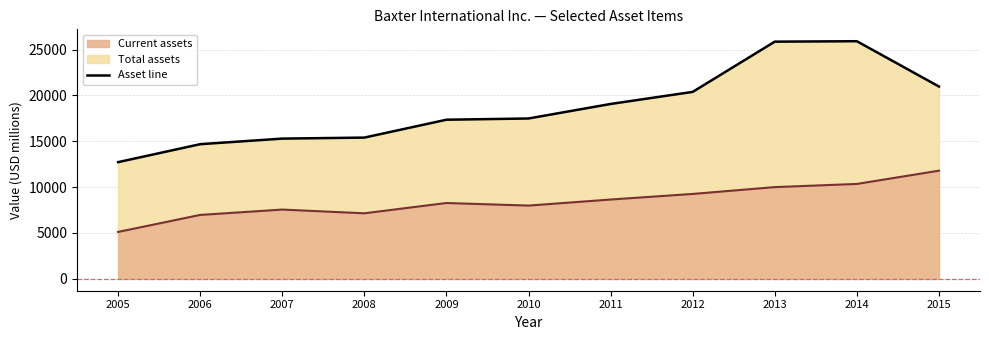

True or false: Current assets and Total assets cross at least once.

False